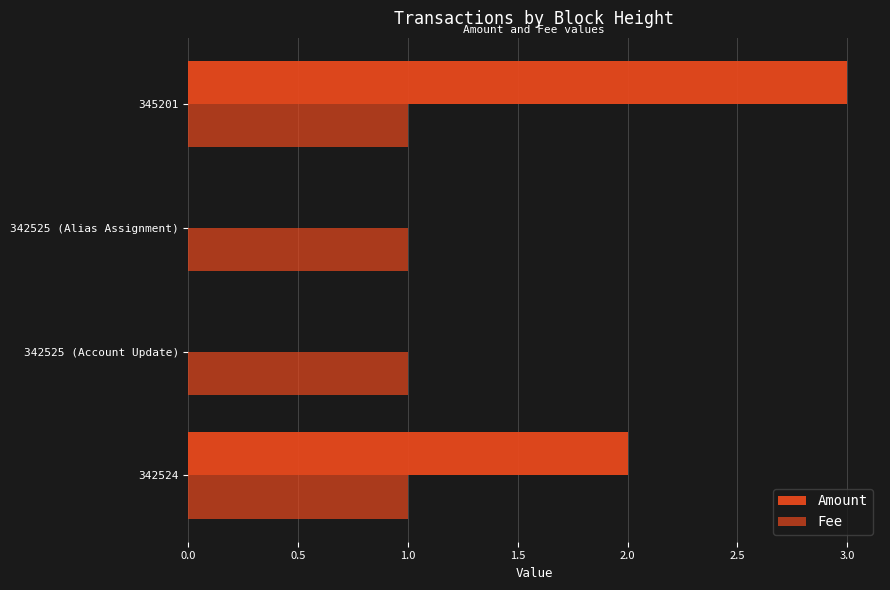

How many data points does each series have?

4